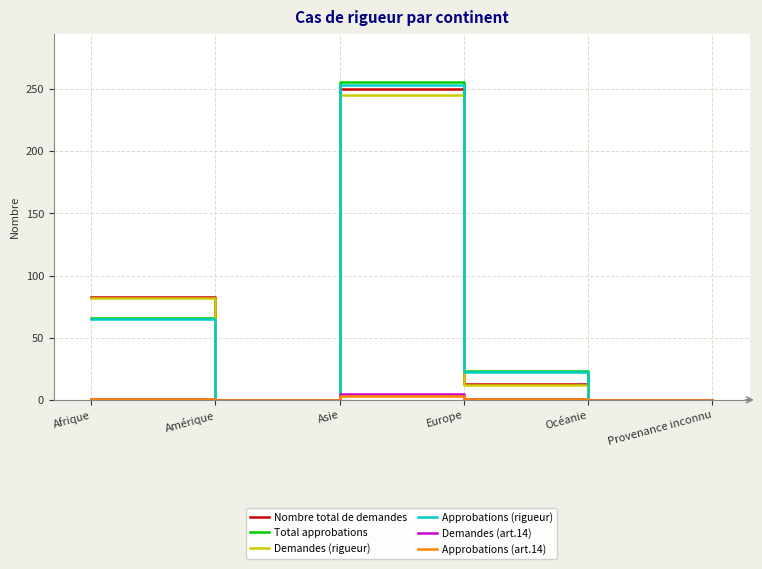

Where is Approbations (rigueur) nearest to the value 126?

Afrique